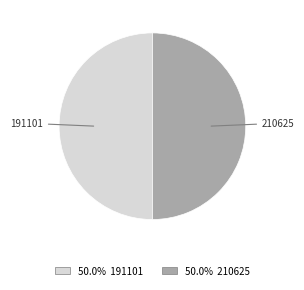

What is the ratio of the value at 191101 to the value at 210625?

1.0